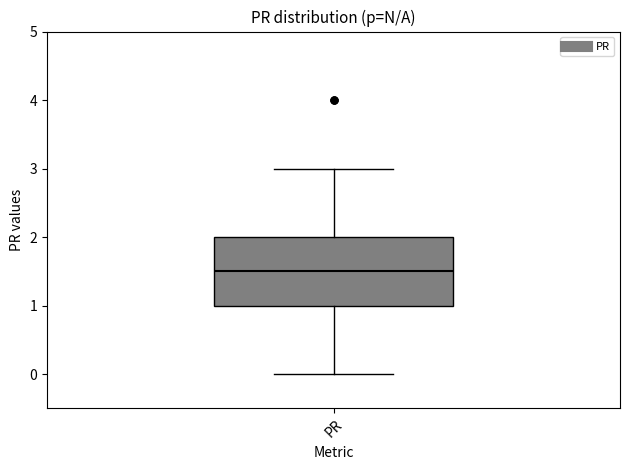

Where does the upper whisker of the box for PR end on the y-axis? The values are not printed on the chart, so give them approximately, as read against the axis.

3.0